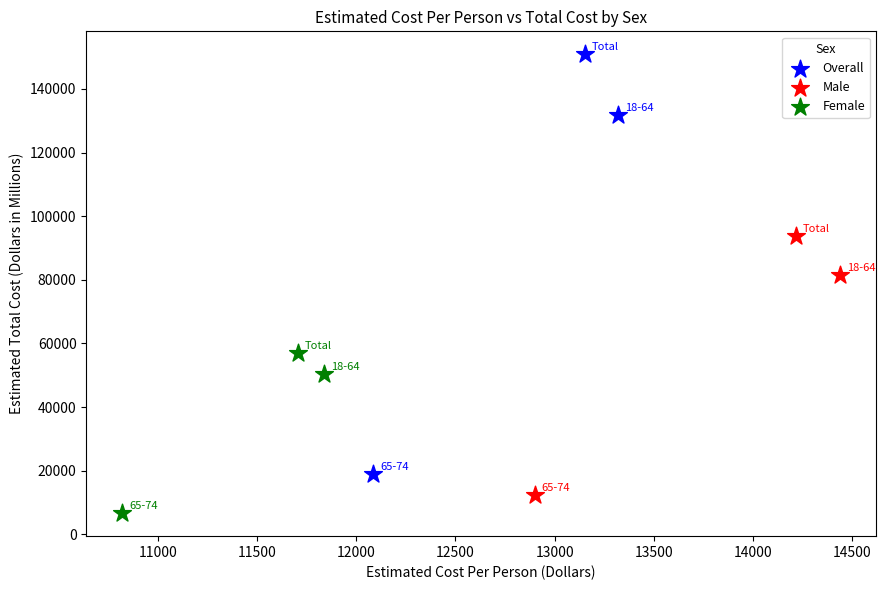

Which series has the largest Y range (max minus min)?

Overall